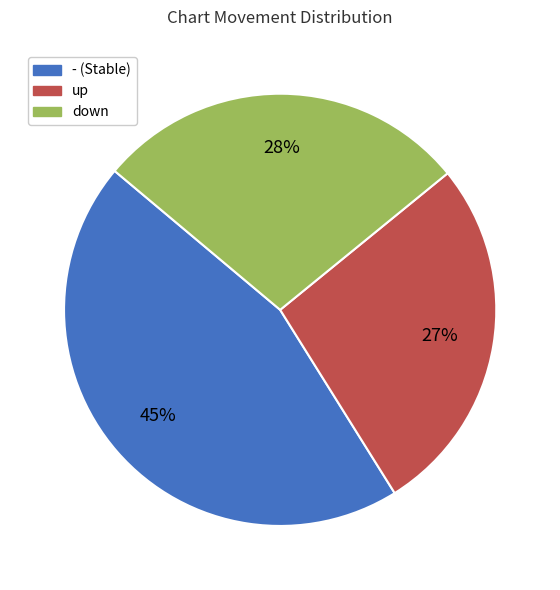

What percentage is the up slice, to the nearest percent?

27%